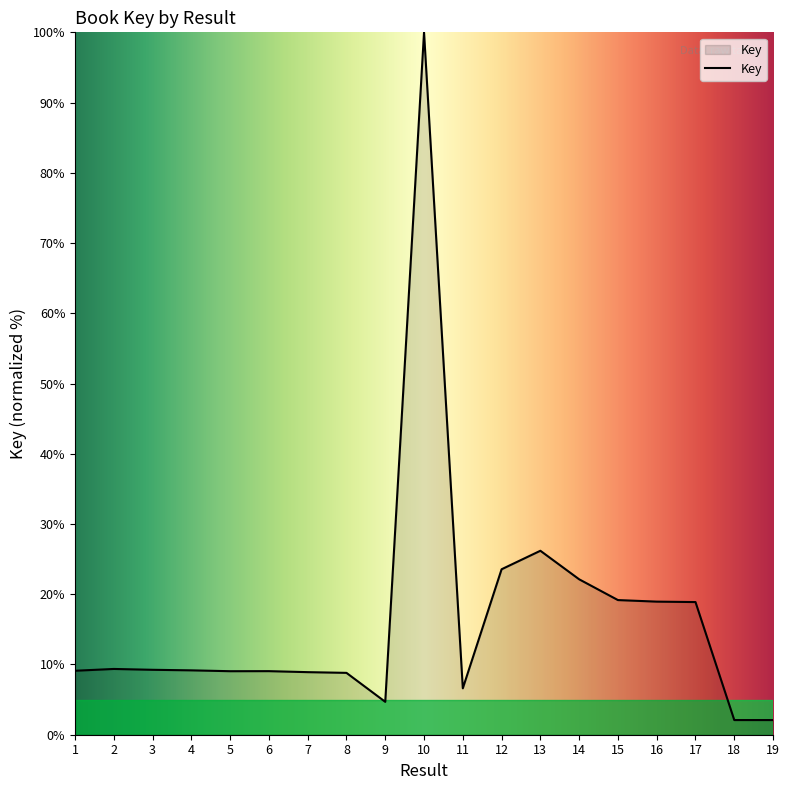

True or false: the data shows 9.4 at 2.

True